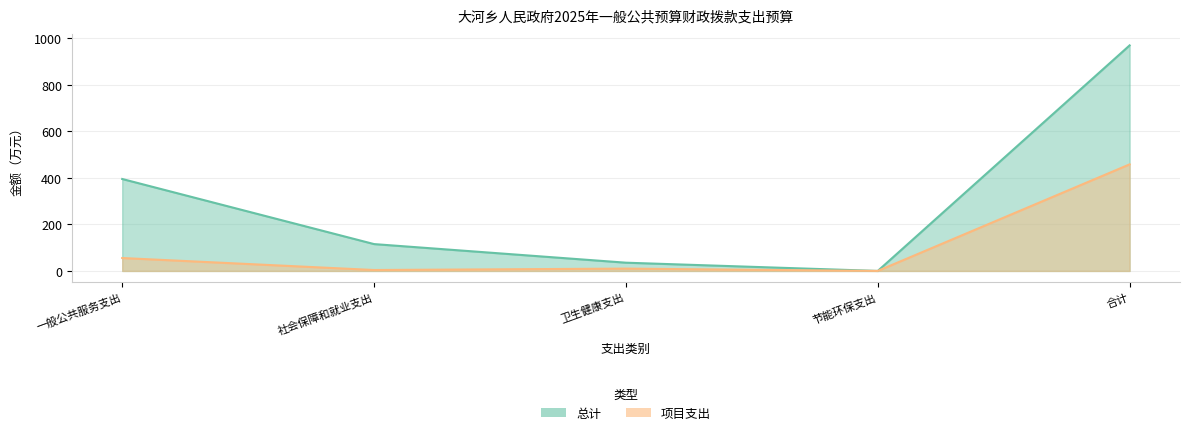

How many lines are shown in the chart?

2